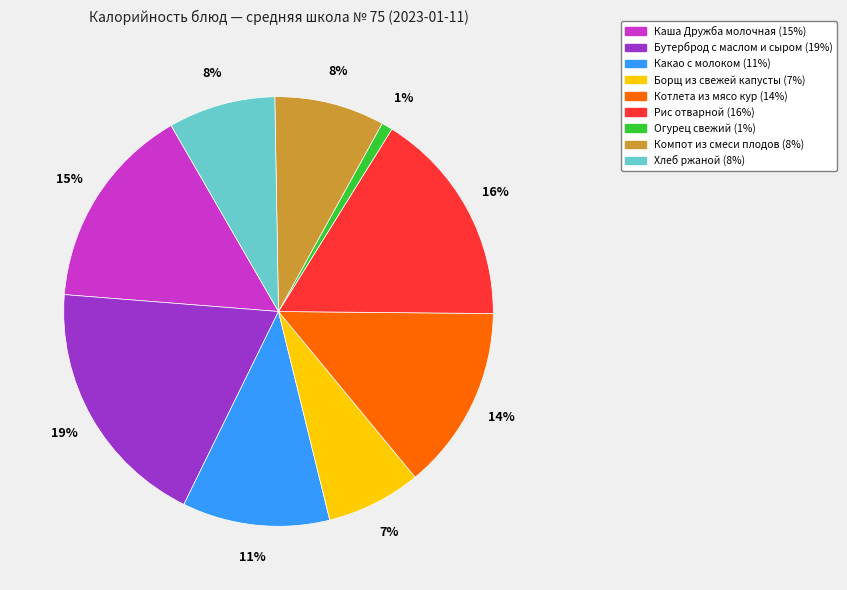

Which has a higher value, Какао с молоком or Бутерброд с маслом и сыром?

Бутерброд с маслом и сыром